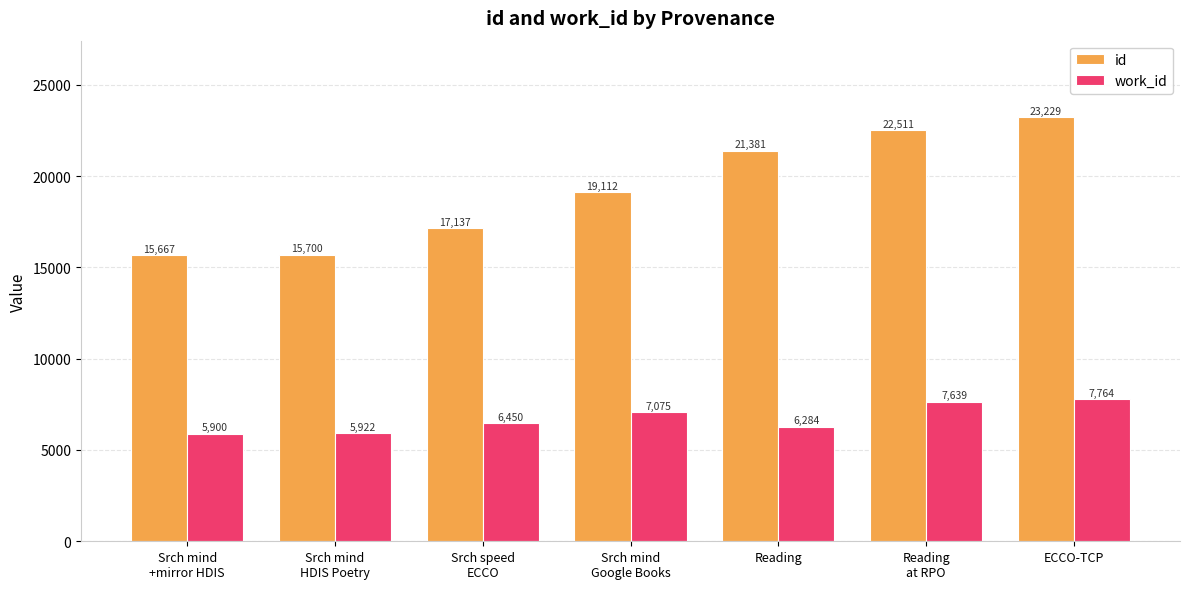

At Srch speed
ECCO, list the series in order from smallest to largest.

work_id, id